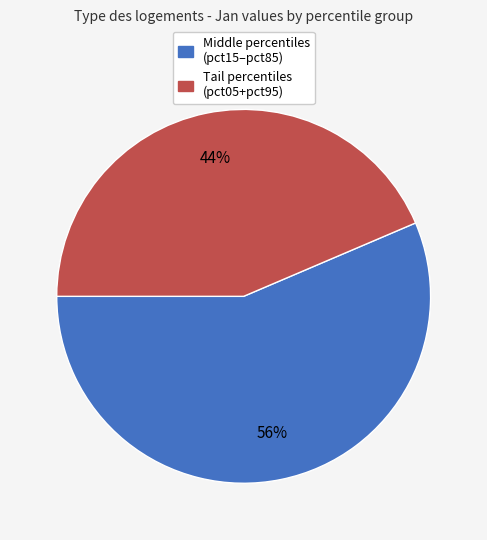

Does any single category account for the majority?

Yes